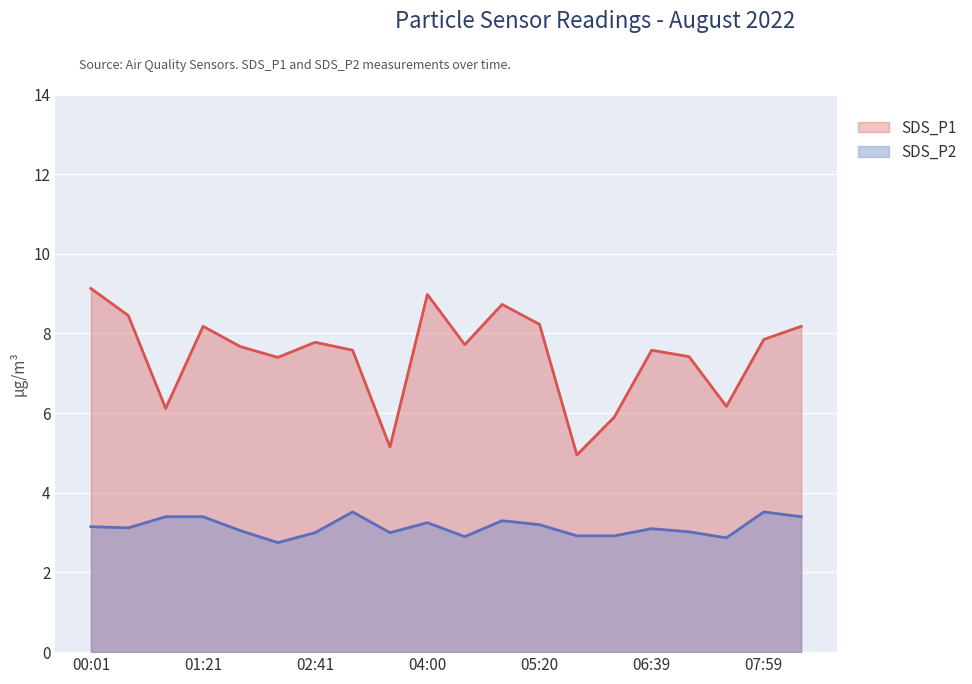

What is the value of the SDS_P1 point at the 19th from the left?

7.8